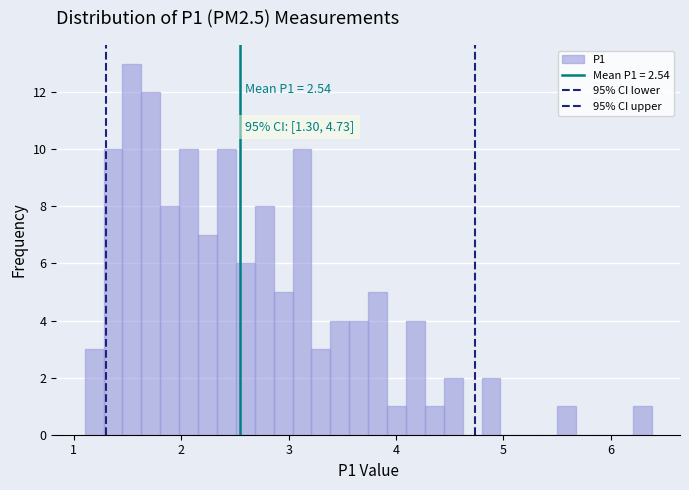

Read against the x-axis, roughly where is the centre of the tallest bar?

1.5